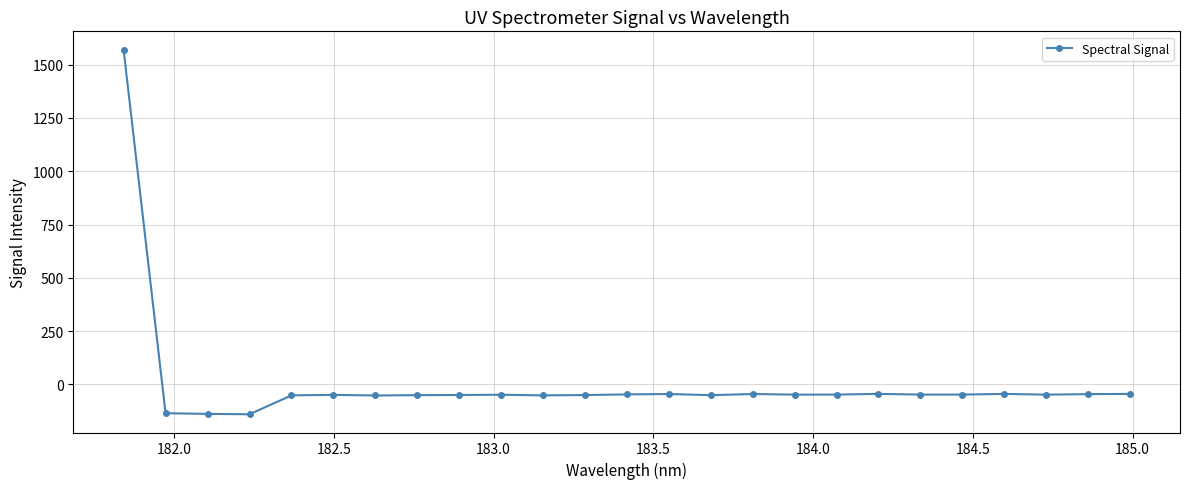

What is the sum of all values?

137.0